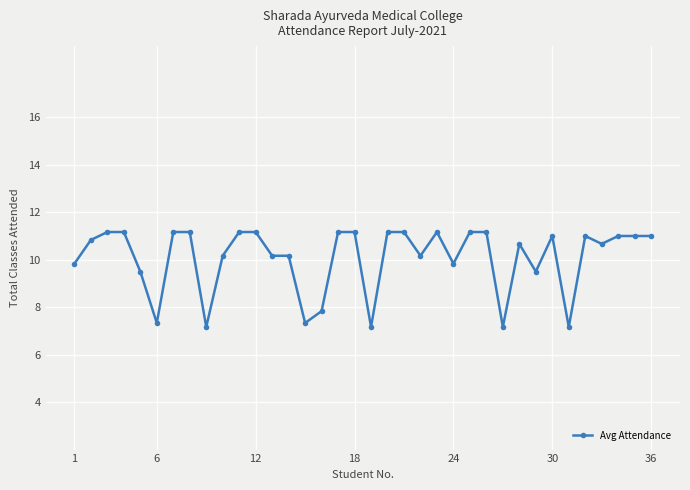

Reading left to right, what are all the values shown in this chart?

9.8	10.8	11.2	11.2	9.5	7.3	11.2	11.2	7.2	10.2	11.2	11.2	10.2	10.2	7.3	7.8	11.2	11.2	7.2	11.2	11.2	10.2	11.2	9.8	11.2	11.2	7.2	10.7	9.5	11.0	7.2	11.0	10.7	11.0	11.0	11.0